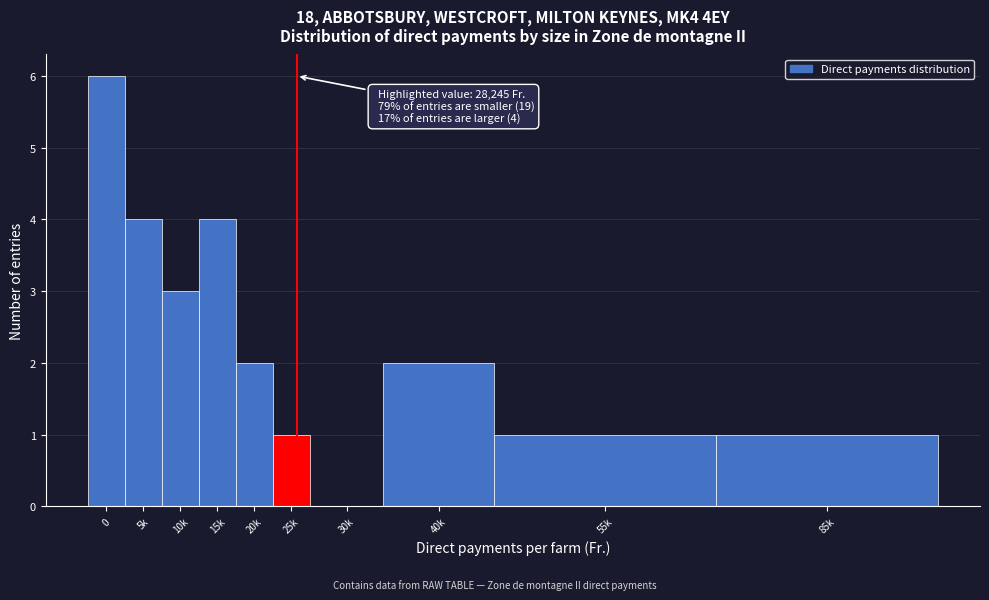

Reading left to right, what are all the values shown in this chart?

0=6	5k=4	10k=3	15k=4	20k=2	25k=1	30k=0	40k=2	55k=1	85k=1